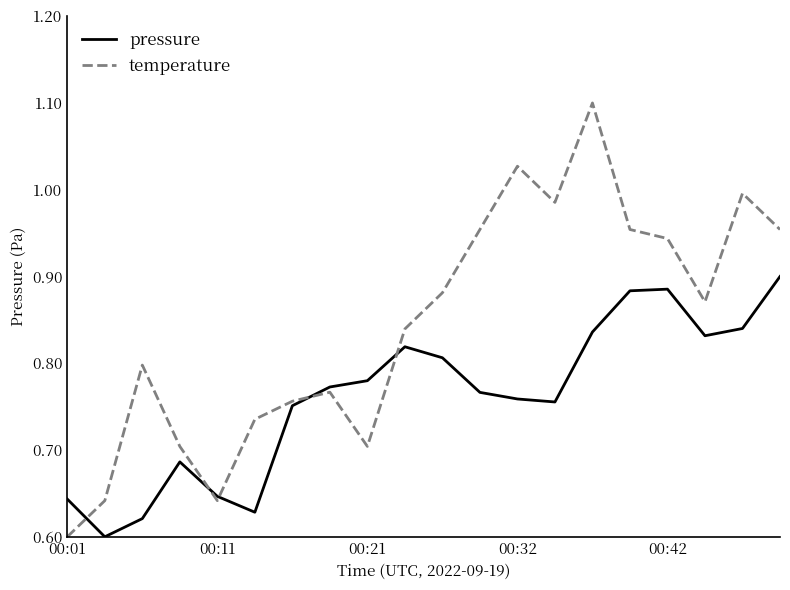

Rank the series by their average value, from lowest to highest.

pressure, temperature